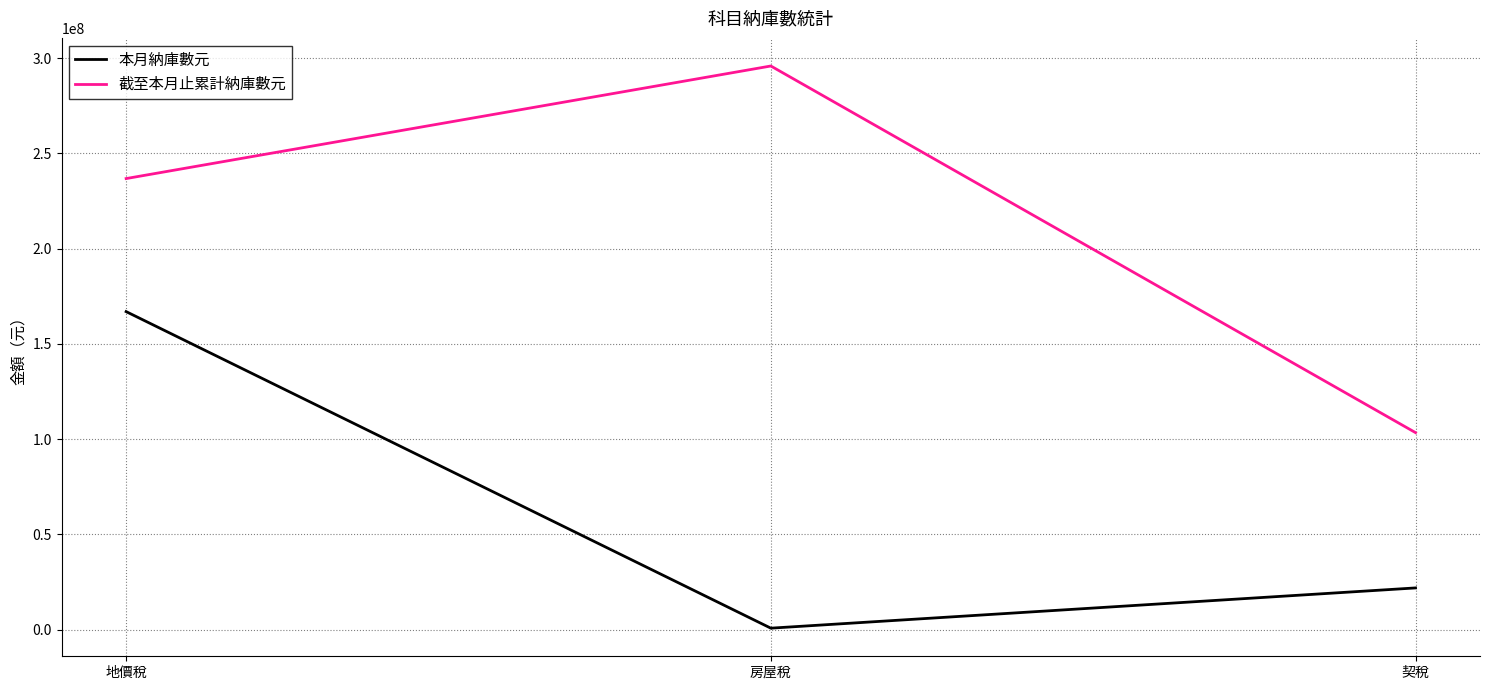

What position from the right is 房屋稅?

2